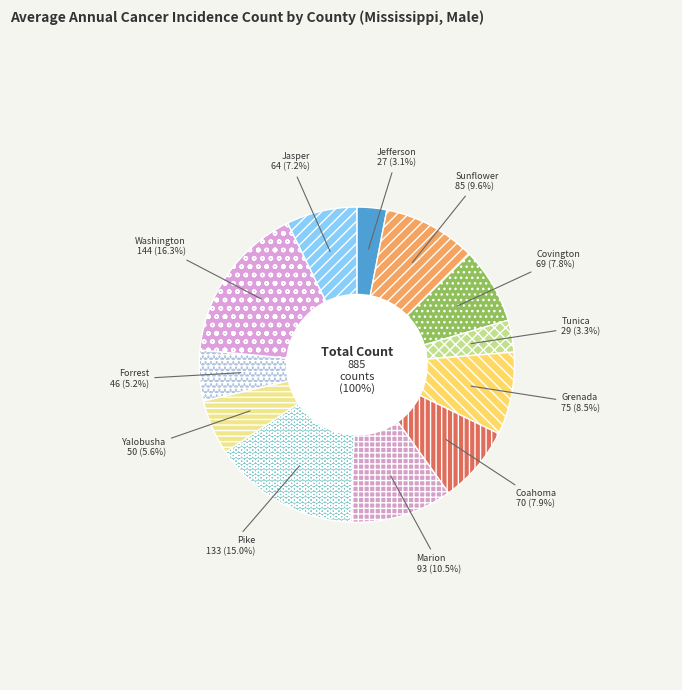

Is the sum of Tunica County and Covington County greater than half?

No